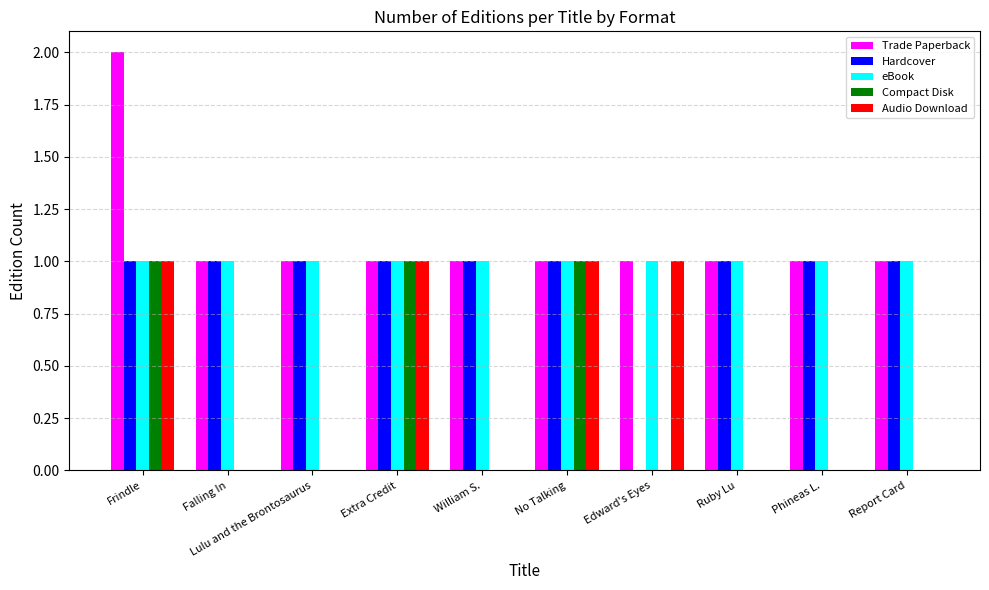

At which category does the chart reach its peak across all series?

Frindle